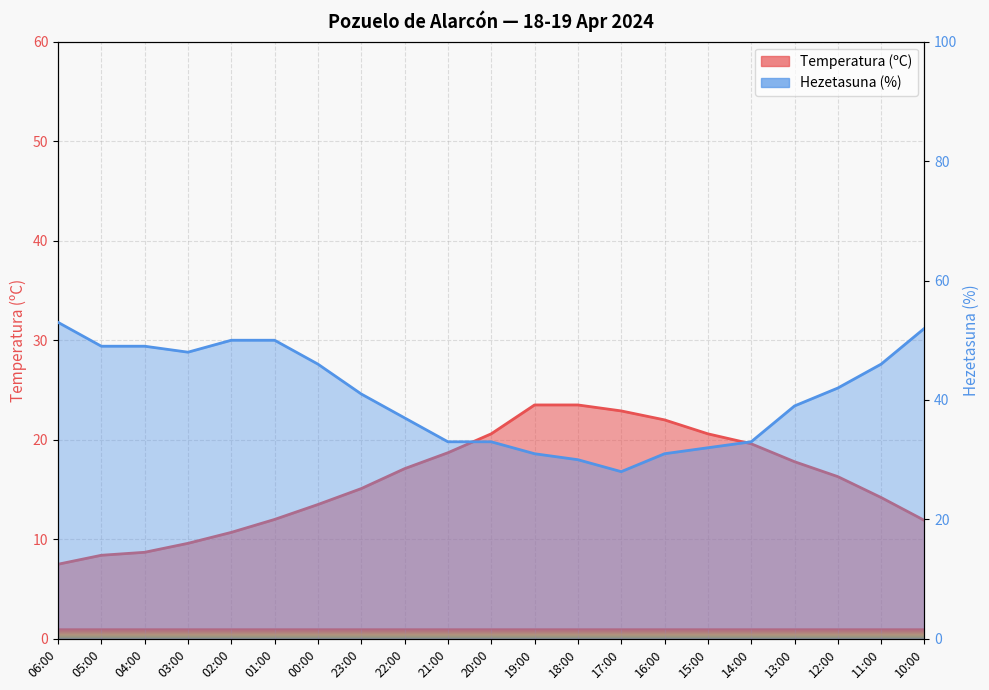

Which series has the largest range (max minus min)?

Hezetasuna (%)